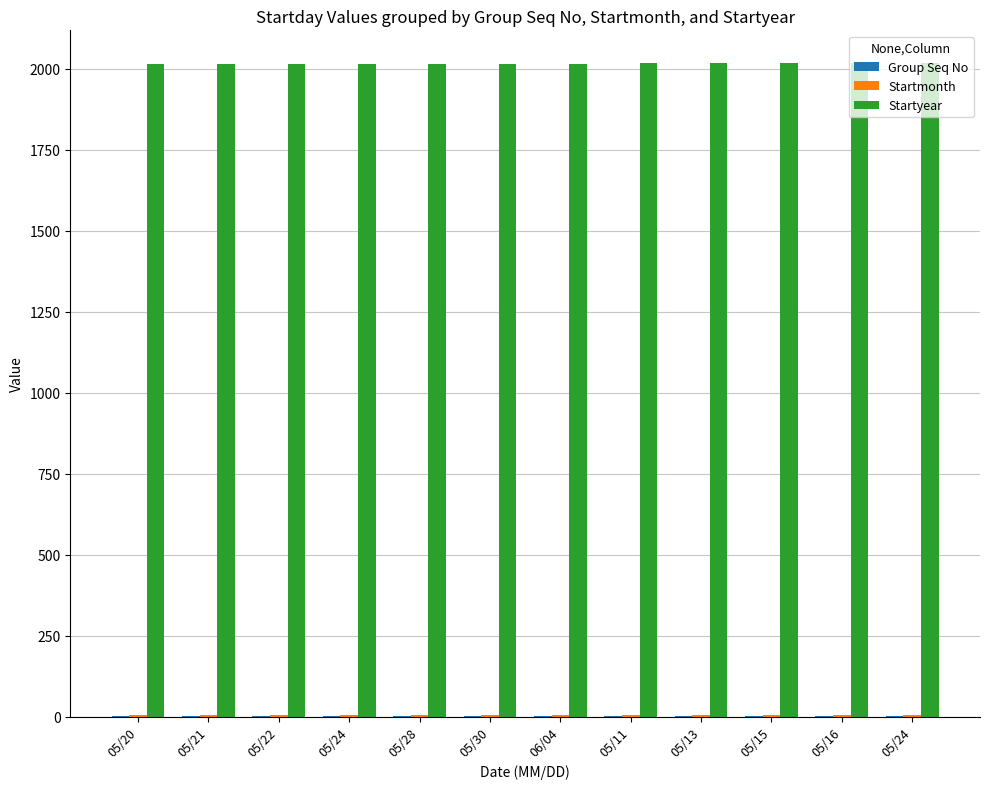

What is the label of the 5th bar from the right?

05/11